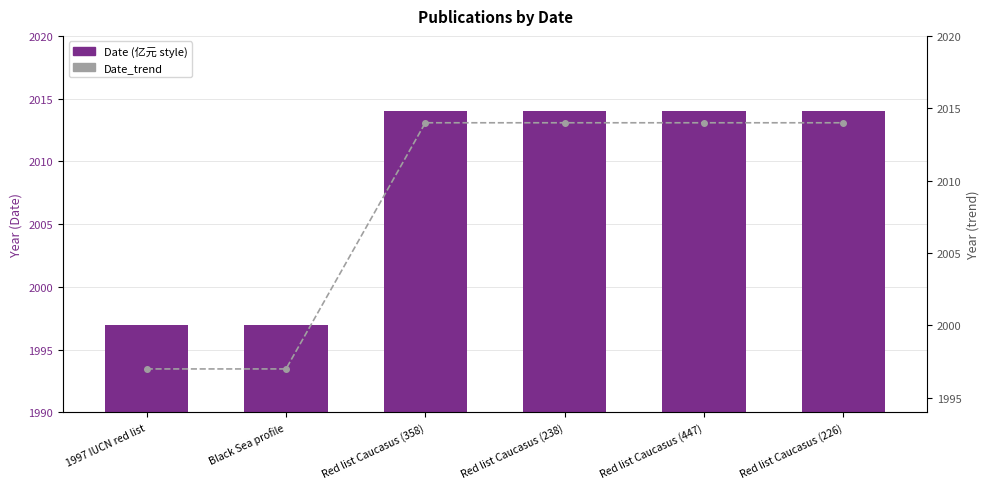

Is it true that Date_trend equals 3559 at Red list Caucasus (358)?

False